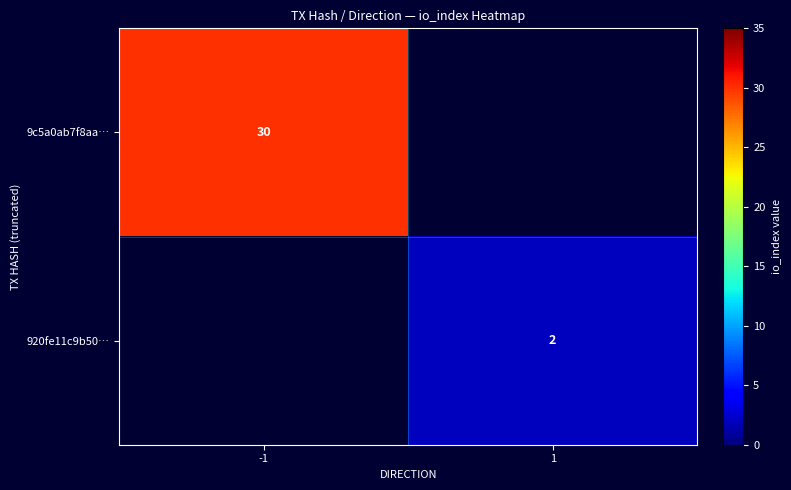

Which label corresponds to the largest value in the chart?

-1